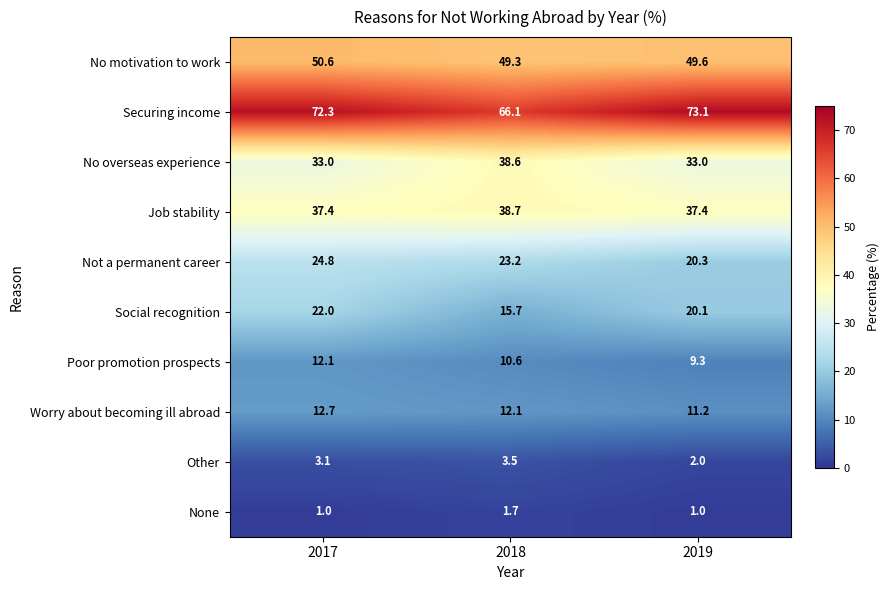

Rank the series by their maximum value, from lowest to highest.

None, Other, Poor promotion prospects, Worry about becoming ill abroad, Social recognition, Not a permanent career, No overseas experience, Job stability, No motivation to work, Securing income